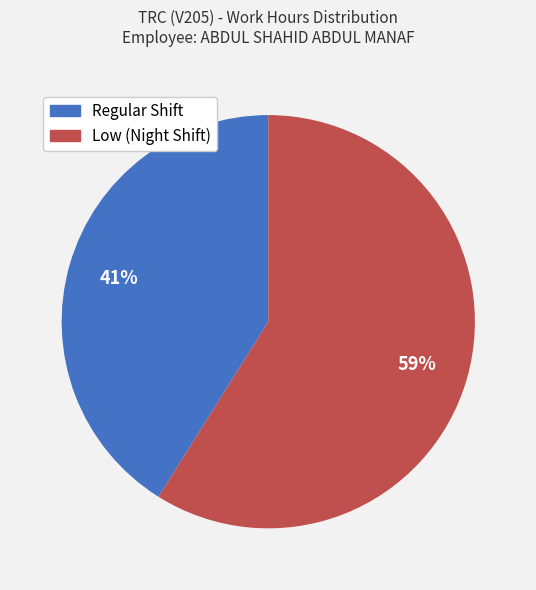

To the nearest percent, what is the average slice percentage?

50%